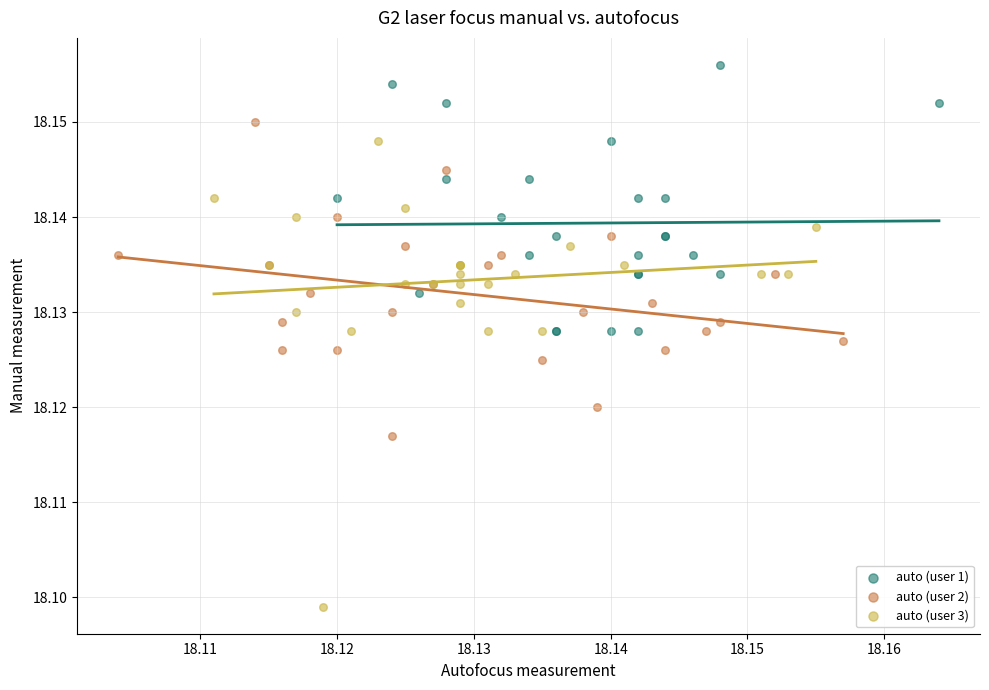

Which series has the widest spread of Y values?

auto (user 3)